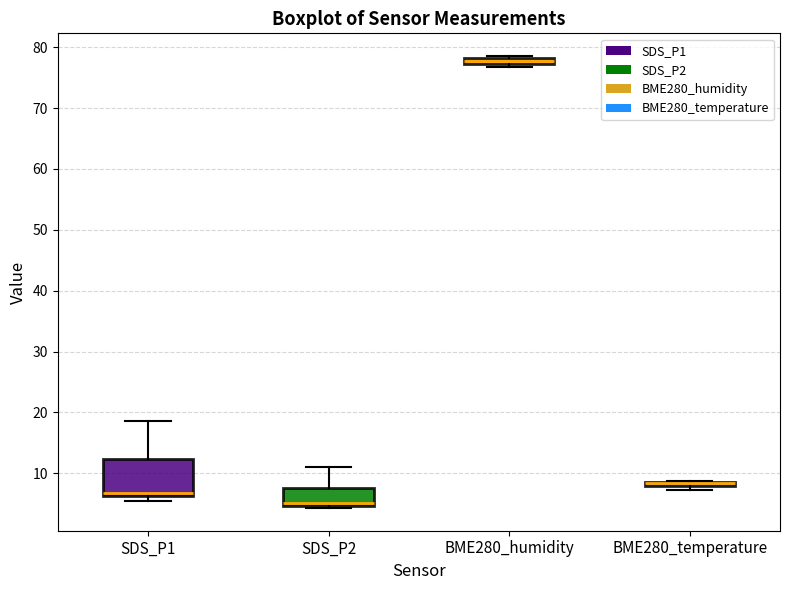

Where does the upper whisker of the box for SDS_P2 end on the y-axis? The values are not printed on the chart, so give them approximately, as read against the axis.

11